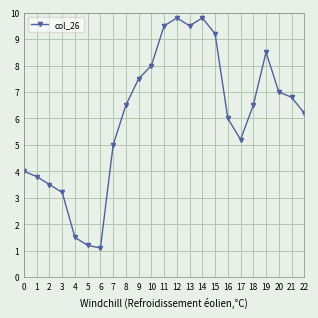

How many interior local valleys (lower than both neighbors) does the data have?

3